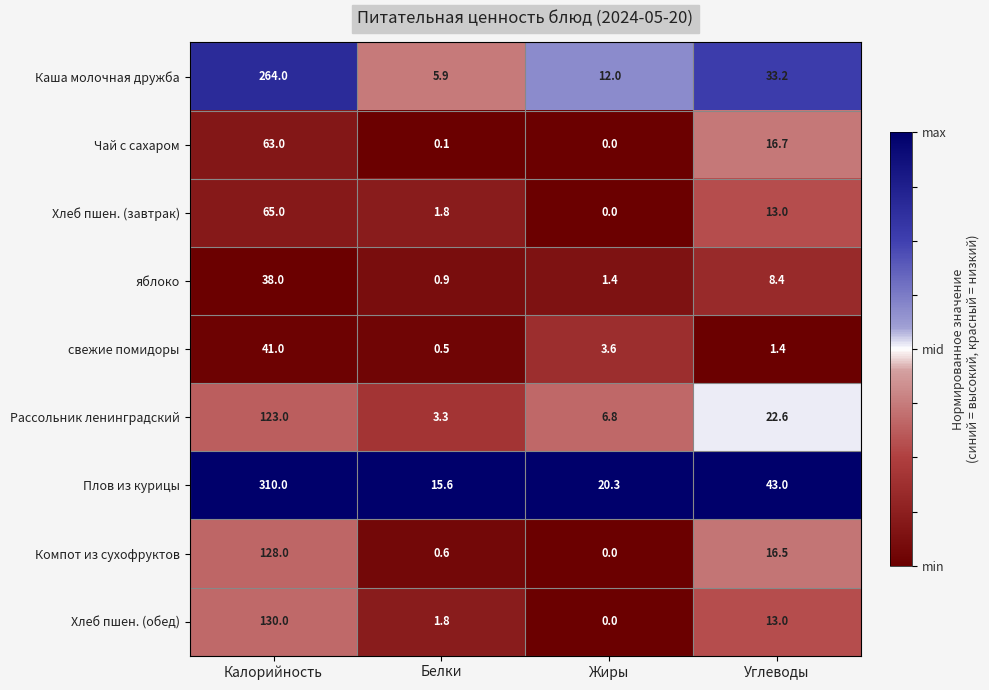

Which category has the lowest value across all series?

Жиры